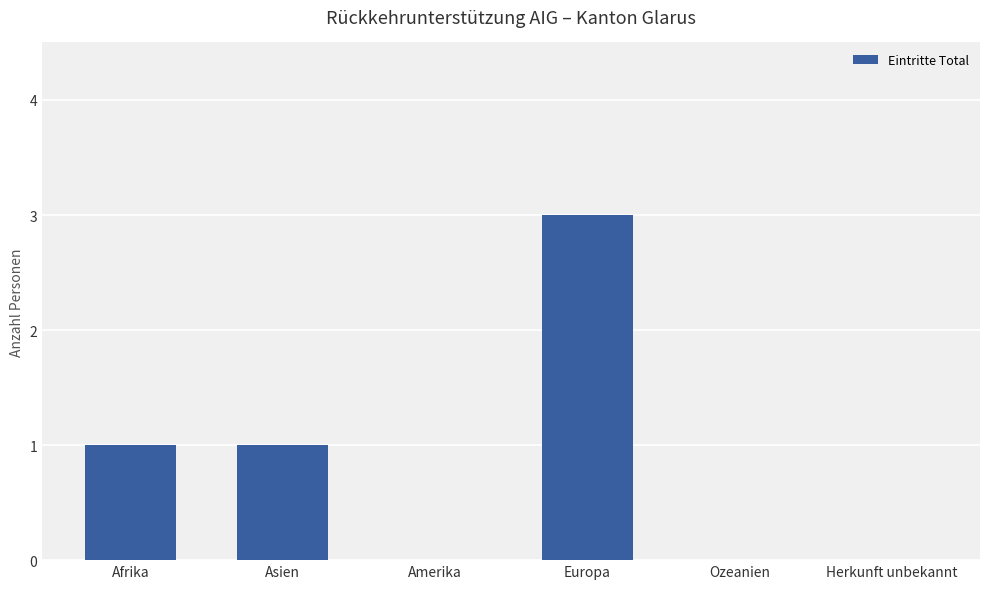

How many categories are shown in the chart?

6